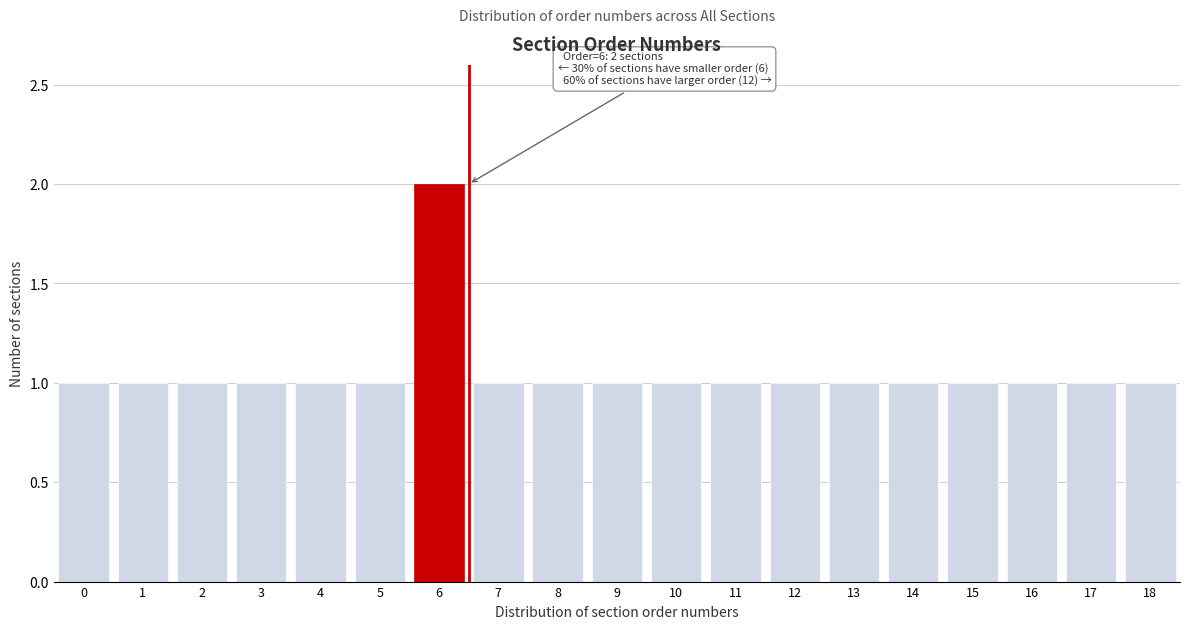

Reading left to right, transcribe all the data shown in this chart.

1	1	1	1	1	1	2	1	1	1	1	1	1	1	1	1	1	1	1